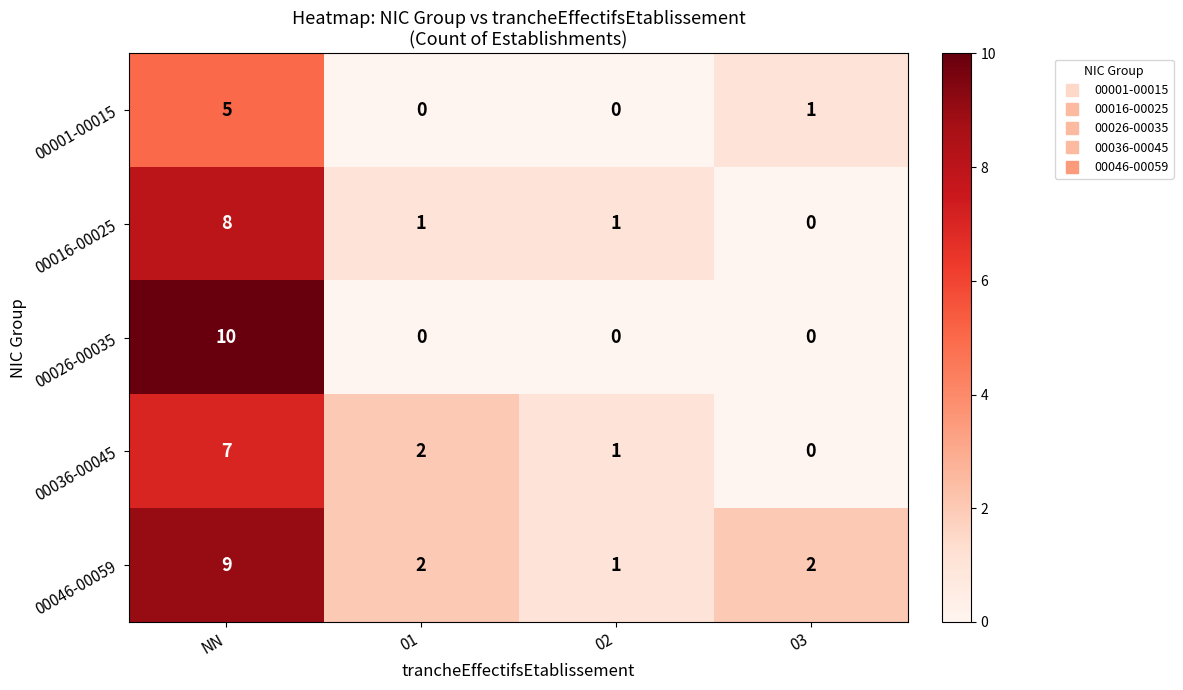

At NN, list the series in order from largest to smallest.

00026-00035, 00046-00059, 00016-00025, 00036-00045, 00001-00015